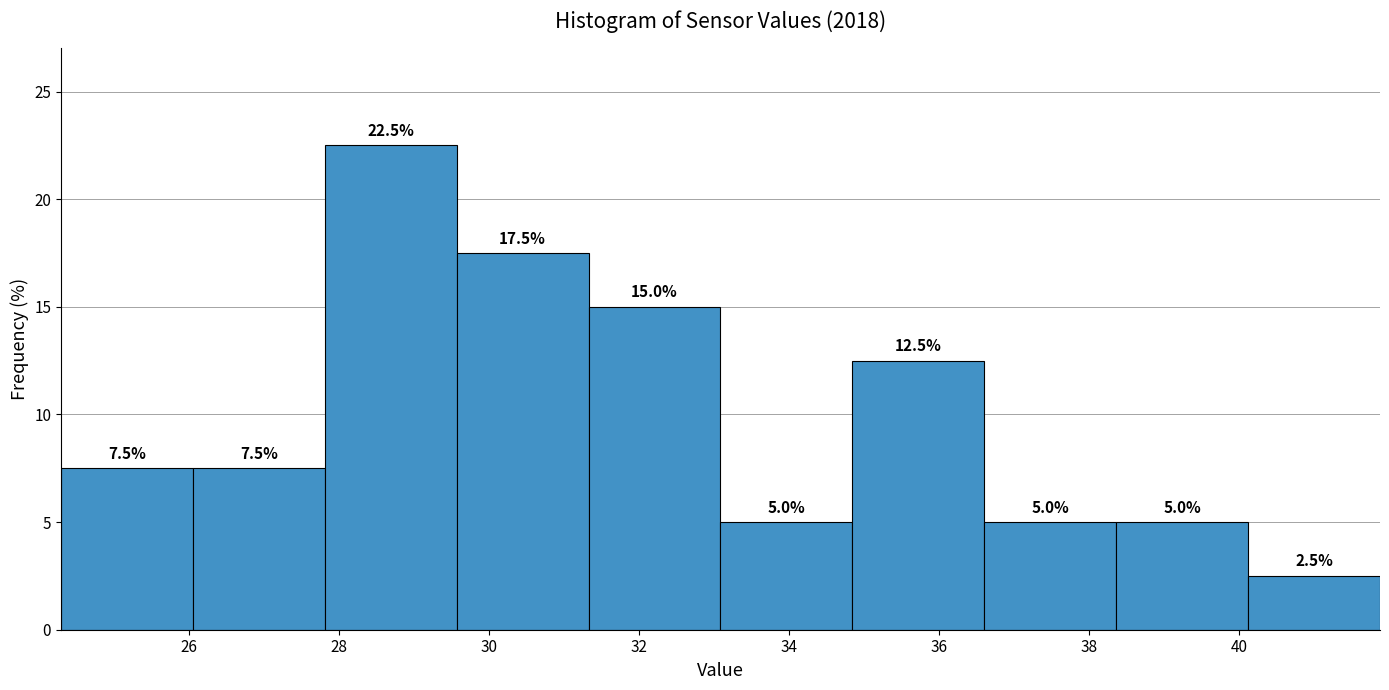

Reading left to right, list every bar in this chart as the range it spans on the x-axis followed by its height. The bar edges are not printed on the chart, so give them approximately, as read against the axis.

24.4 to 26.0: 7.5
26.0 to 27.8: 7.5
27.8 to 29.6: 22.5
29.6 to 31.4: 17.5
31.4 to 33.0: 15.0
33.0 to 34.8: 5.0
34.8 to 36.6: 12.5
36.6 to 38.4: 5.0
38.4 to 40.2: 5.0
40.2 to 41.8: 2.5